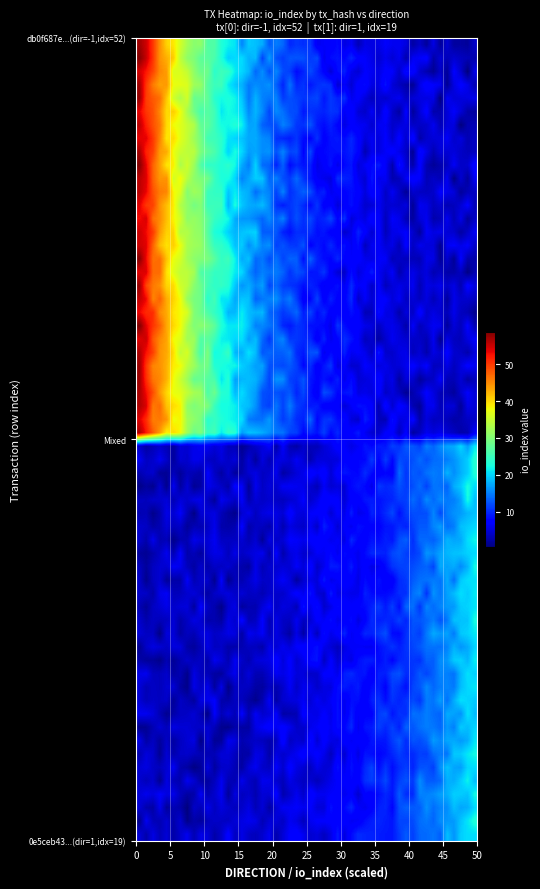

Which series has the largest range (max minus min)?

db0f687e9e4c680fdf913527d6e71ecc52fb835